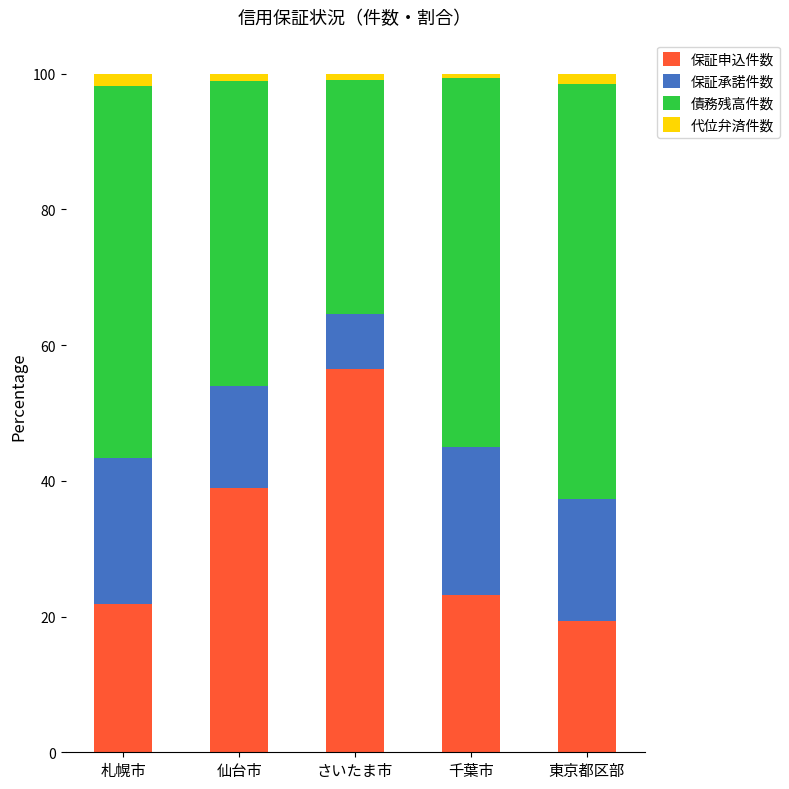

At which label does 保証申込件数 reach its peak?

さいたま市